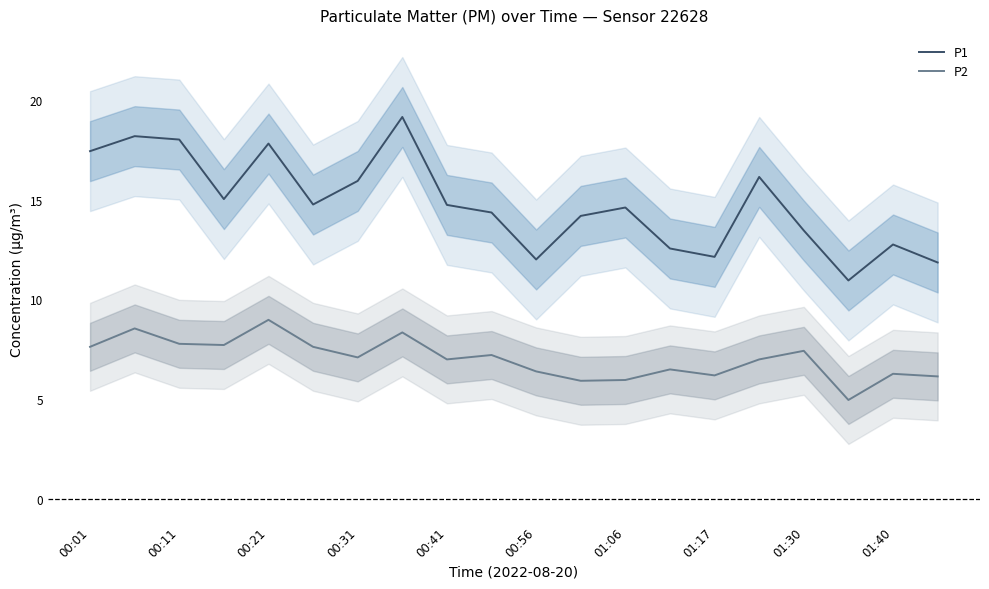

Is it true that P2 equals 6.3 at 01:40?

True